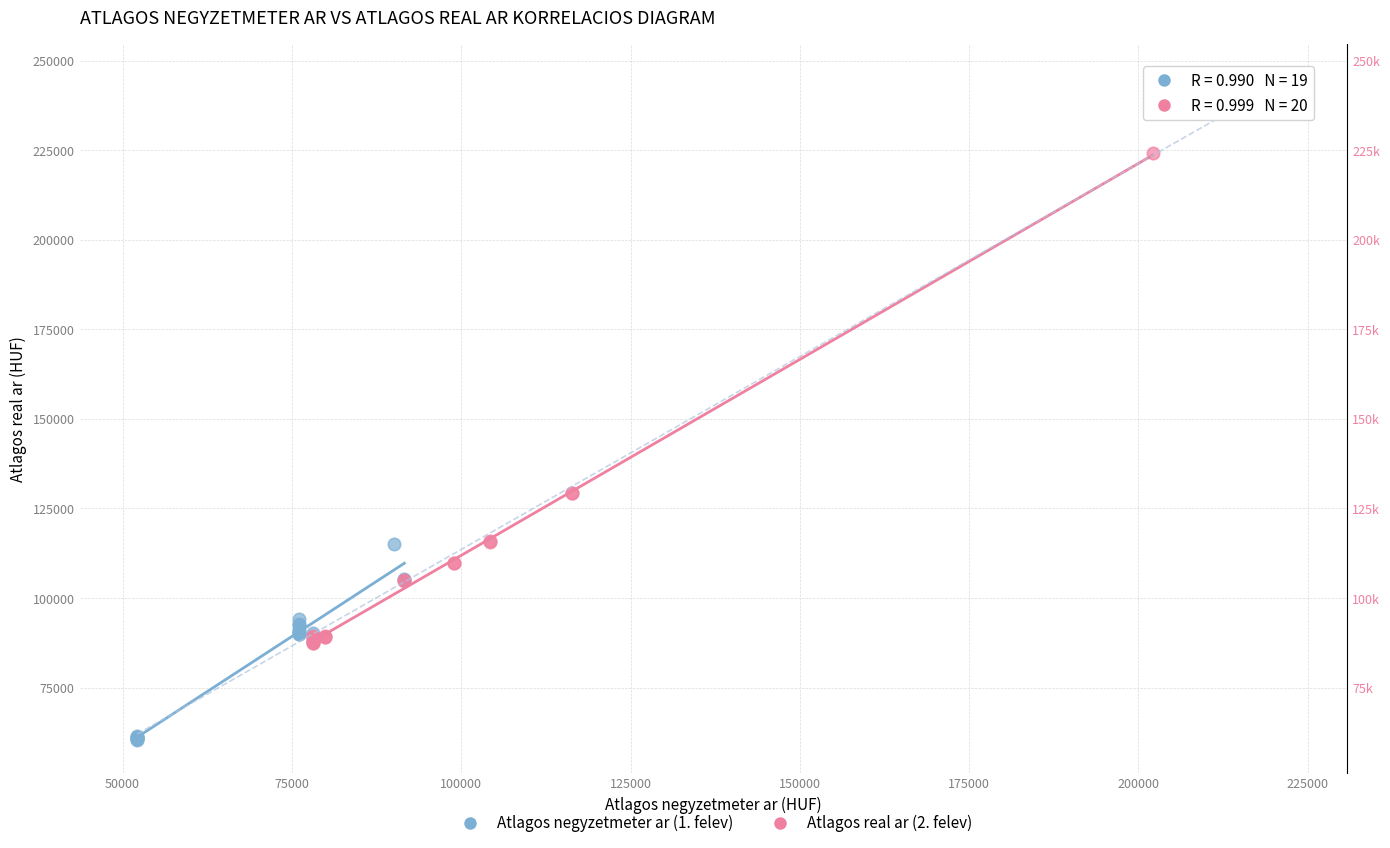

Which series reaches the minimum Y coordinate?

Atlagos negyzetmeter ar (1. felev)